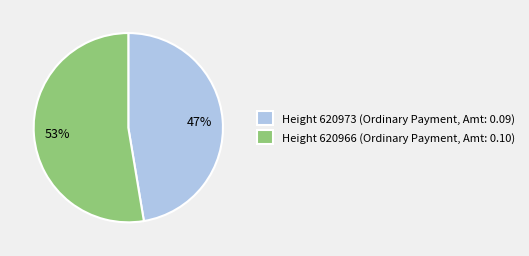

What is the majority slice?

Height 620966